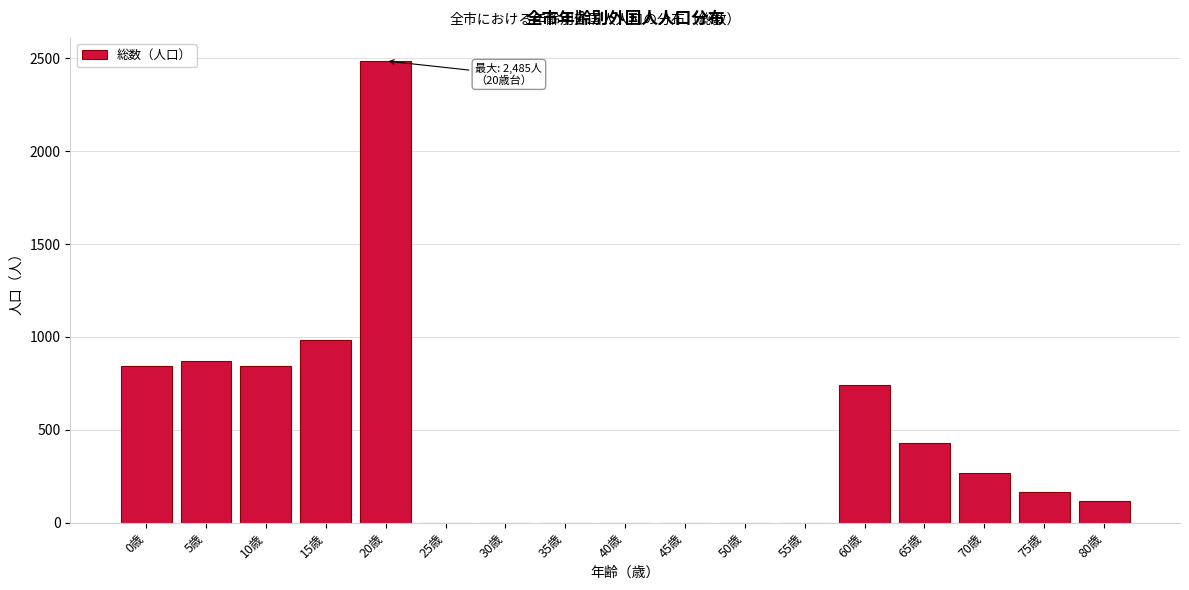

Where is the data nearest to the value 1242?

15歳